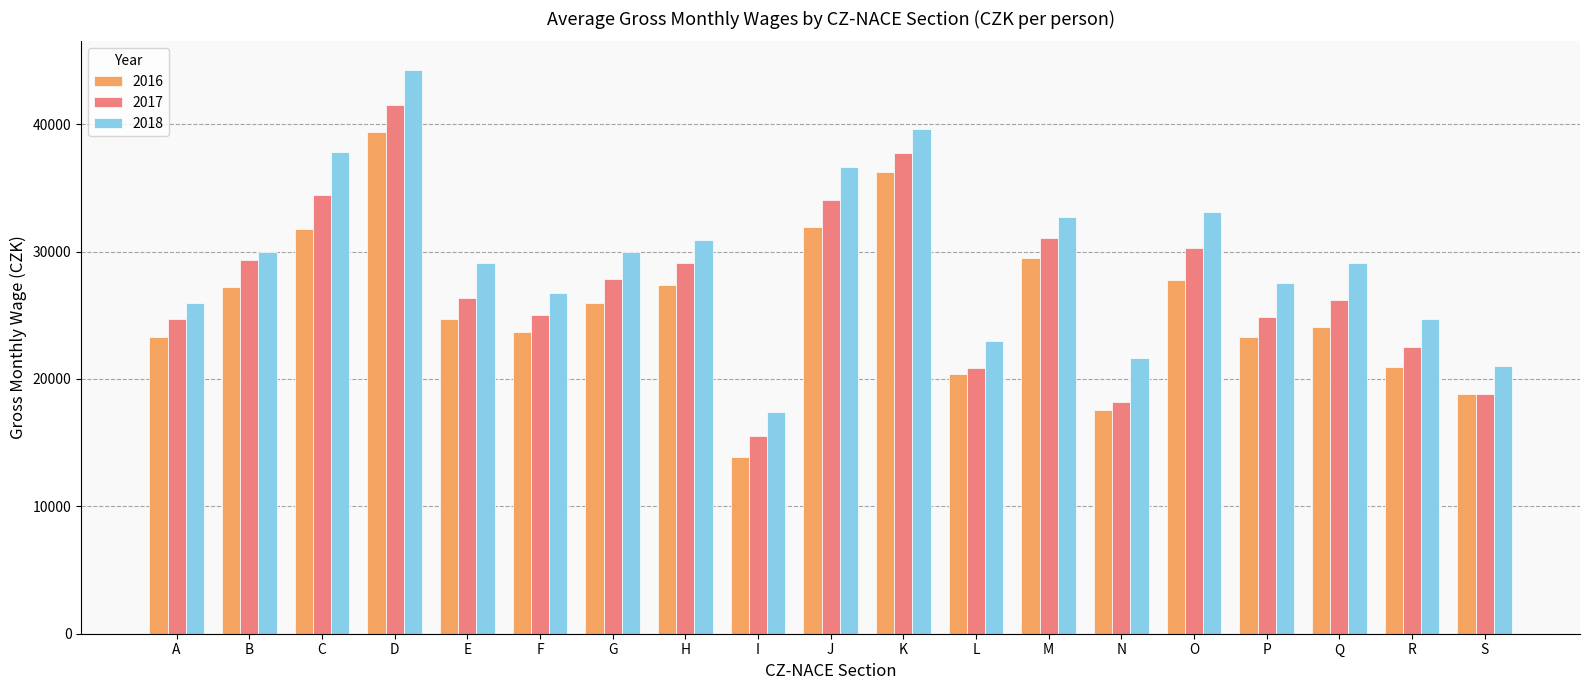

At which category does the chart reach its peak across all series?

D